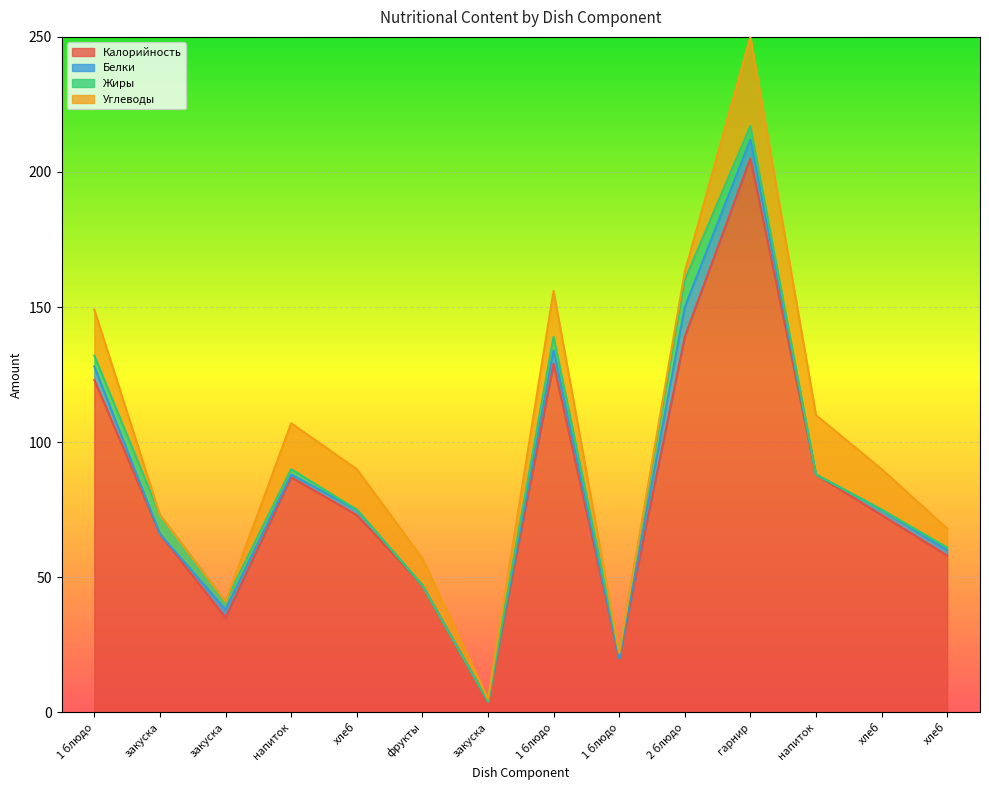

True or false: Углеводы has more than 0 interior local peaks.

True